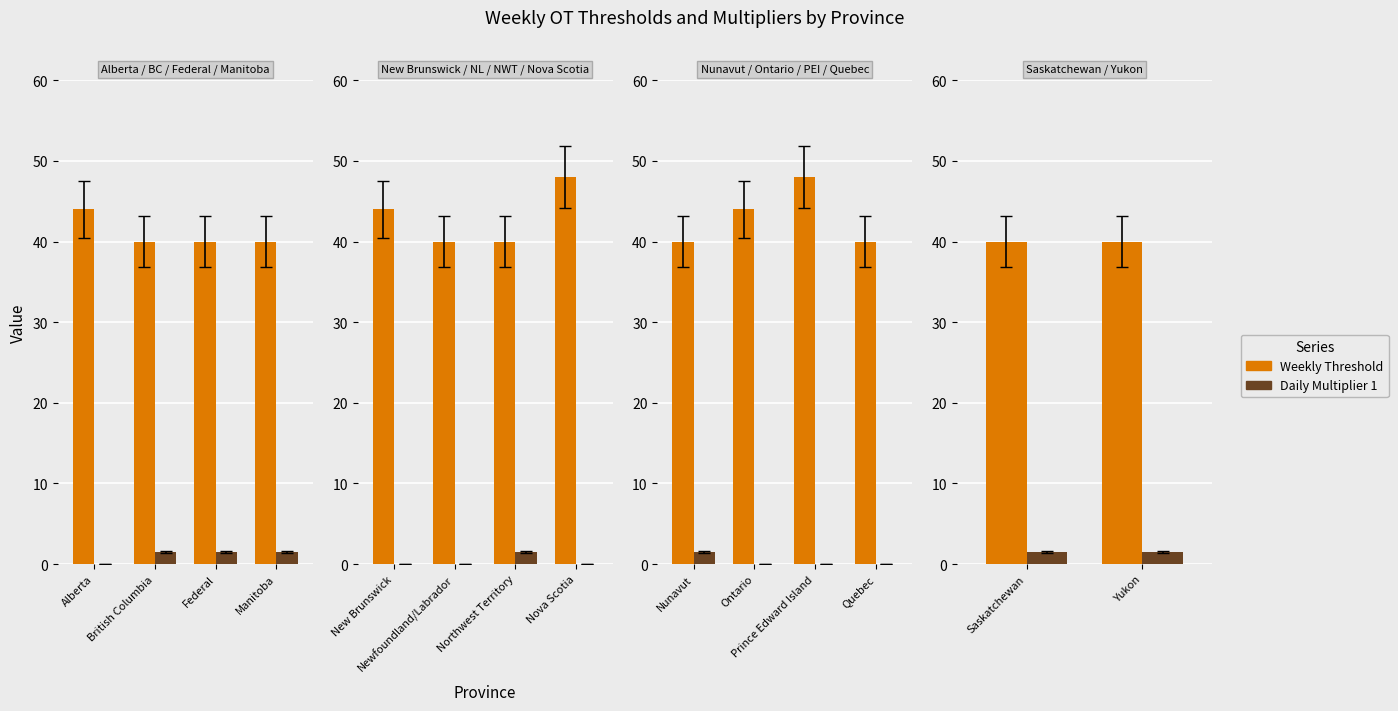

At which label does Daily Multiplier 1 reach its minimum?

Saskatchewan